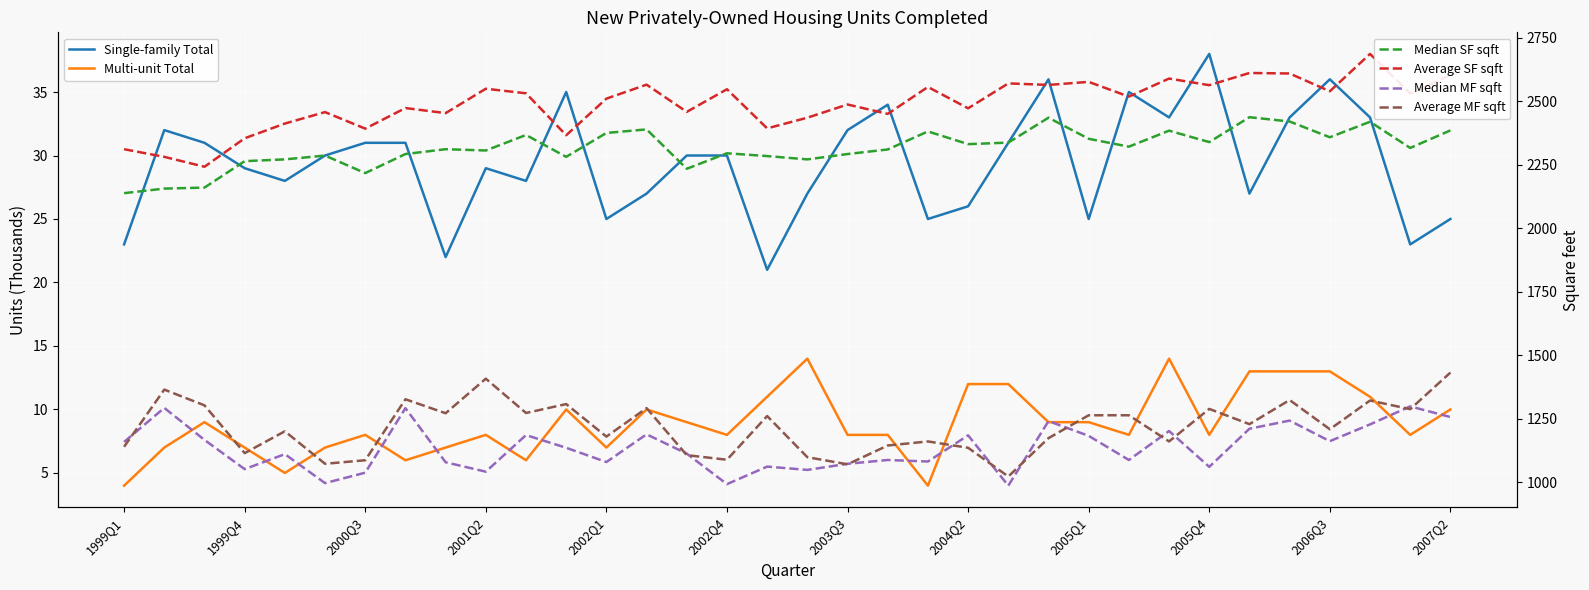

List the series in order of their peak value, lowest first.

Multi-unit Total, Single-family Total, Median MF sqft, Average MF sqft, Median SF sqft, Average SF sqft